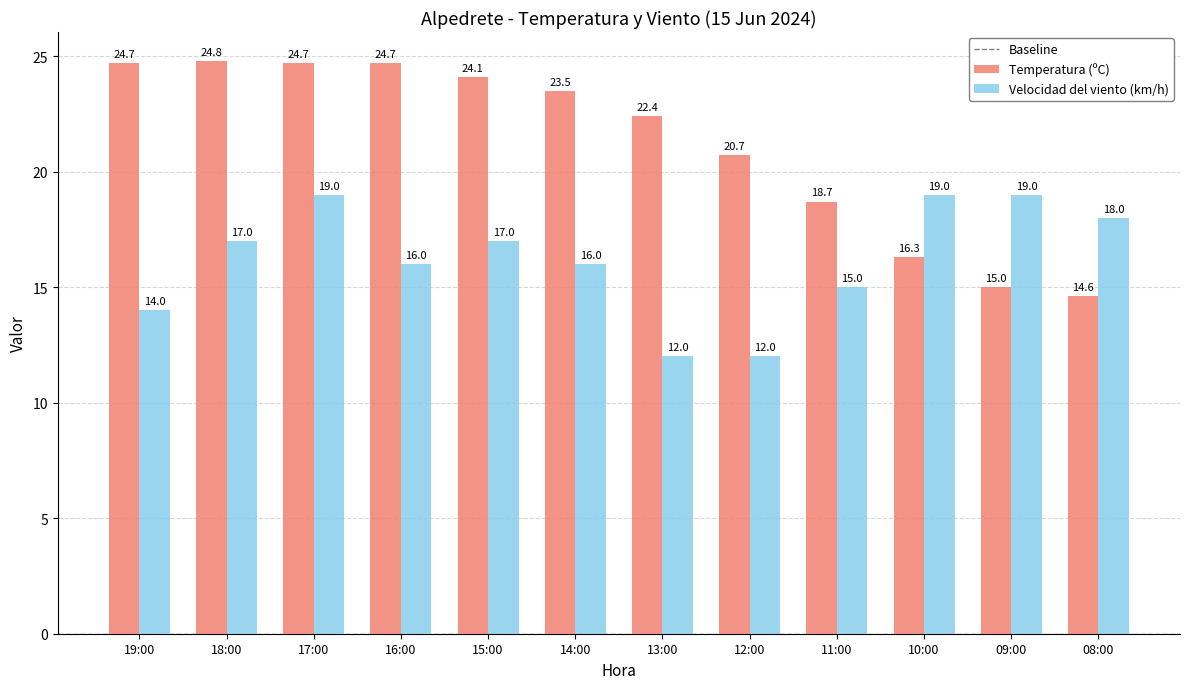

Which category has the lowest value in the Temperatura (ºC) series?

08:00